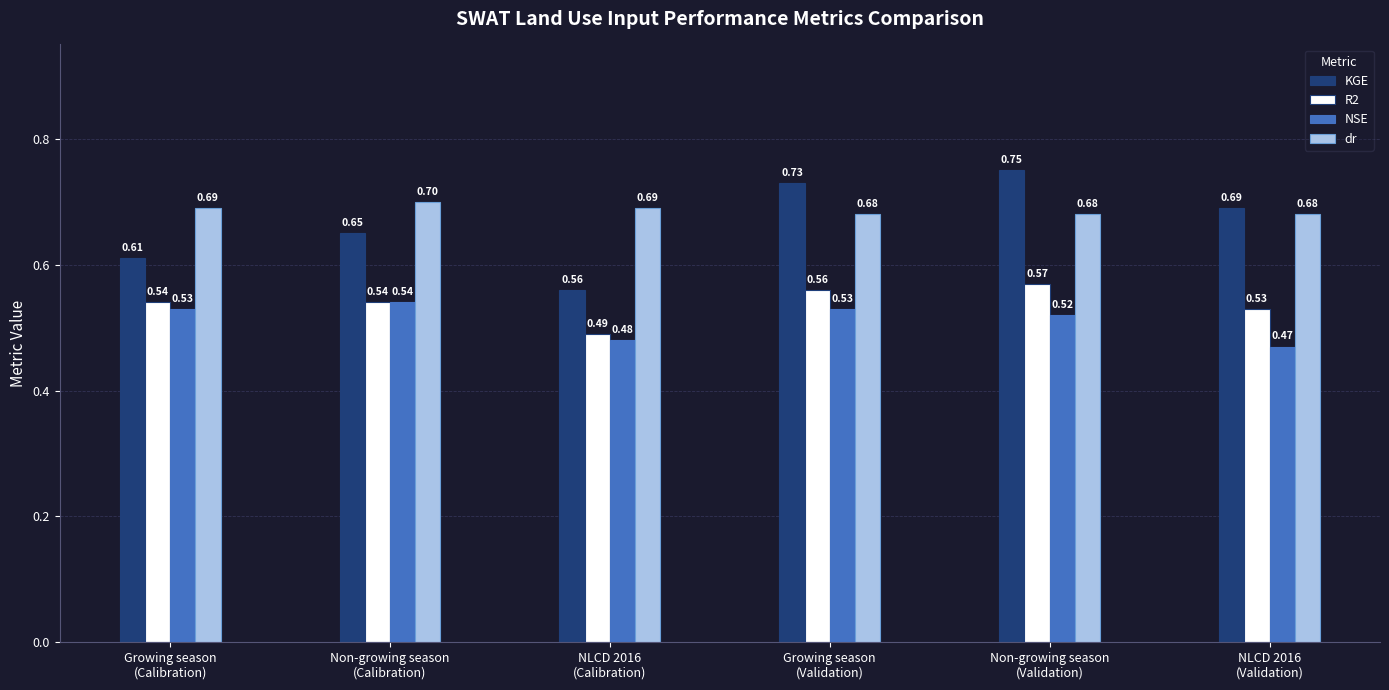

The value of R2 at Growing season
(Validation) is 1.0. True or false?

False